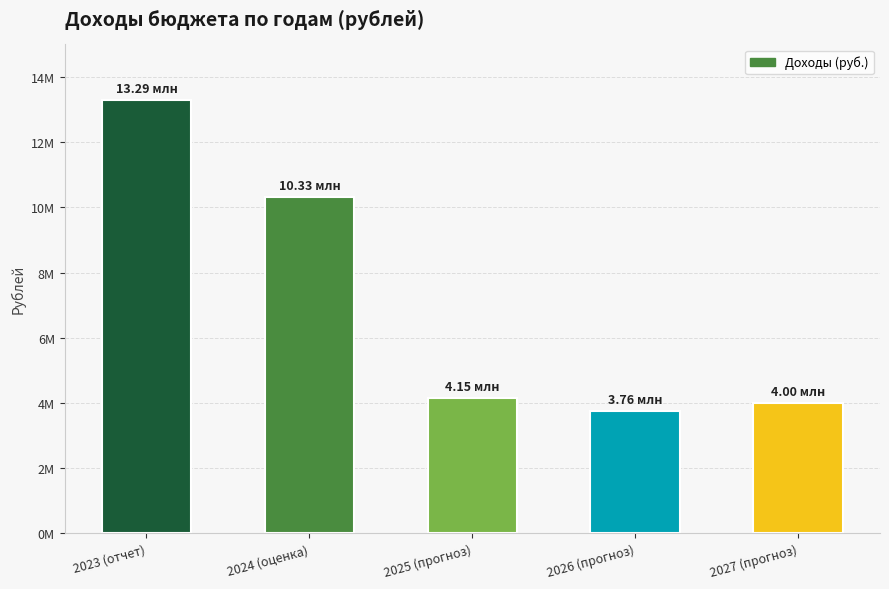

What is the label of the 1st bar from the right?

2027 (прогноз)